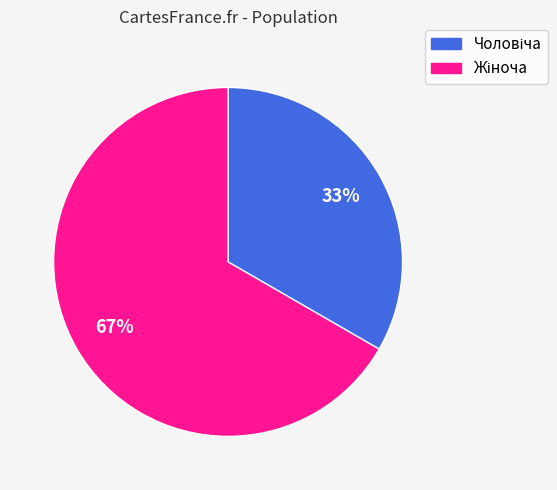

To the nearest percent, what is the average slice percentage?

50%